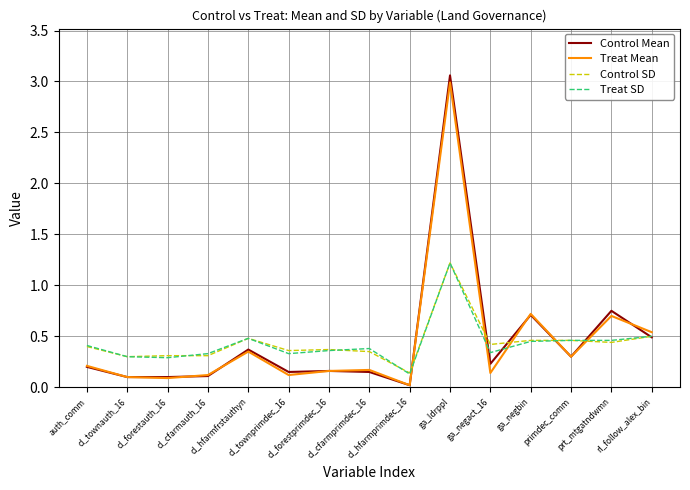

Where is Control Mean nearest to the value 1?

prt_mtgatndwmn